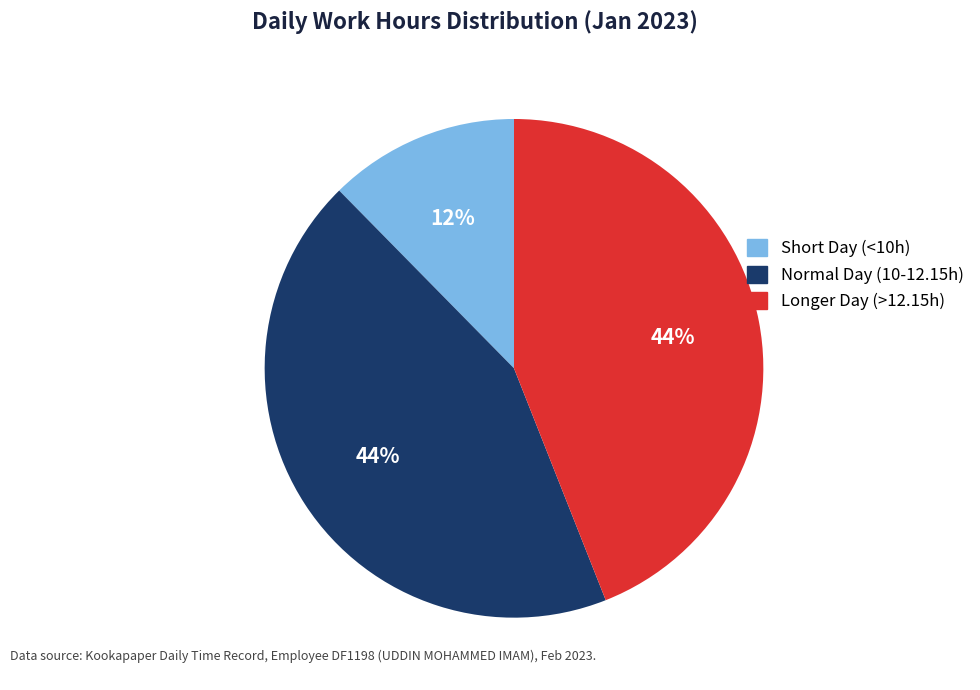

Combined, do Longer Day (>12.15h) and Short Day (<10h) account for over 50%?

Yes